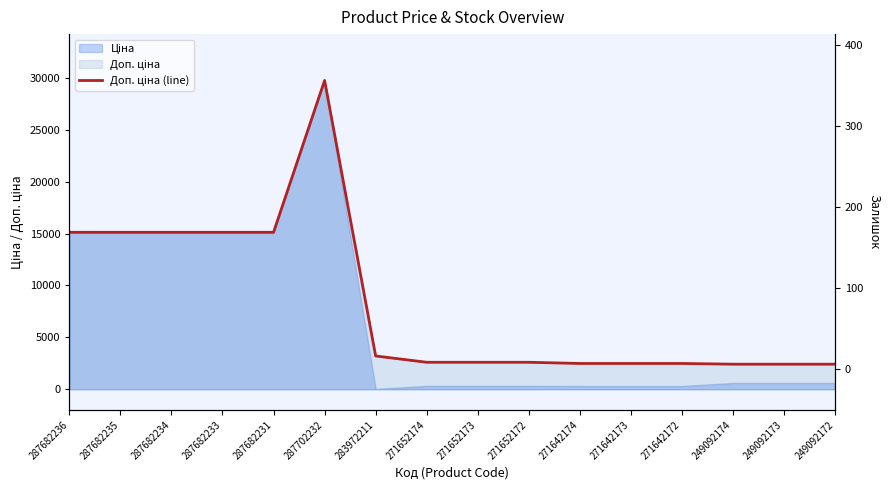

True or false: Залишок and Доп. ціна (line) intersect in this chart.

False